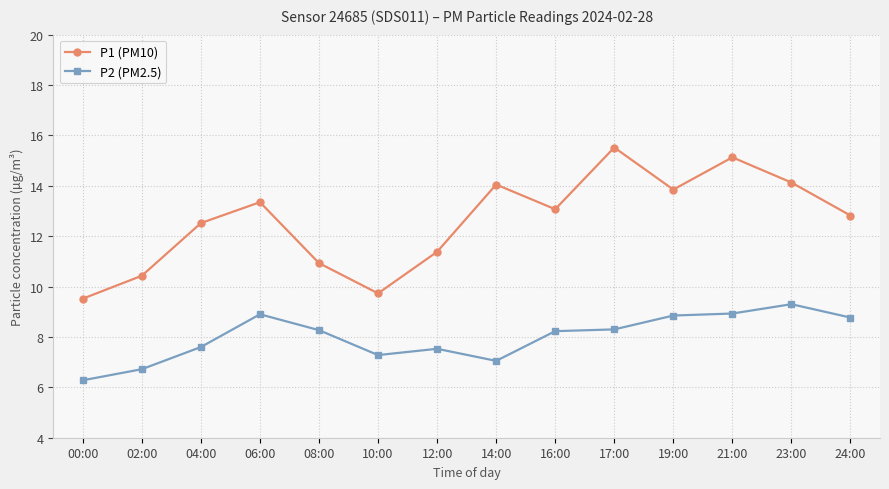

Which series changed the most between 14:00 and 21:00?

P2 (PM2.5)